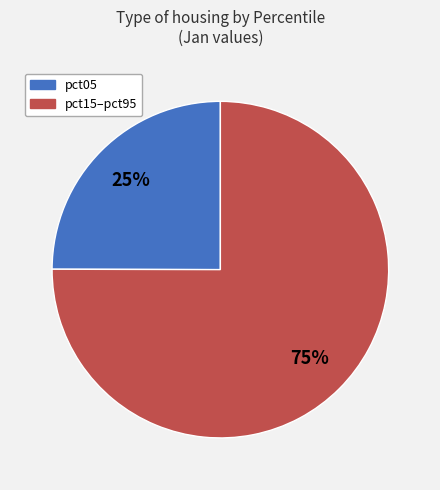

Is it true that pct05 is 10% of the pie?

False